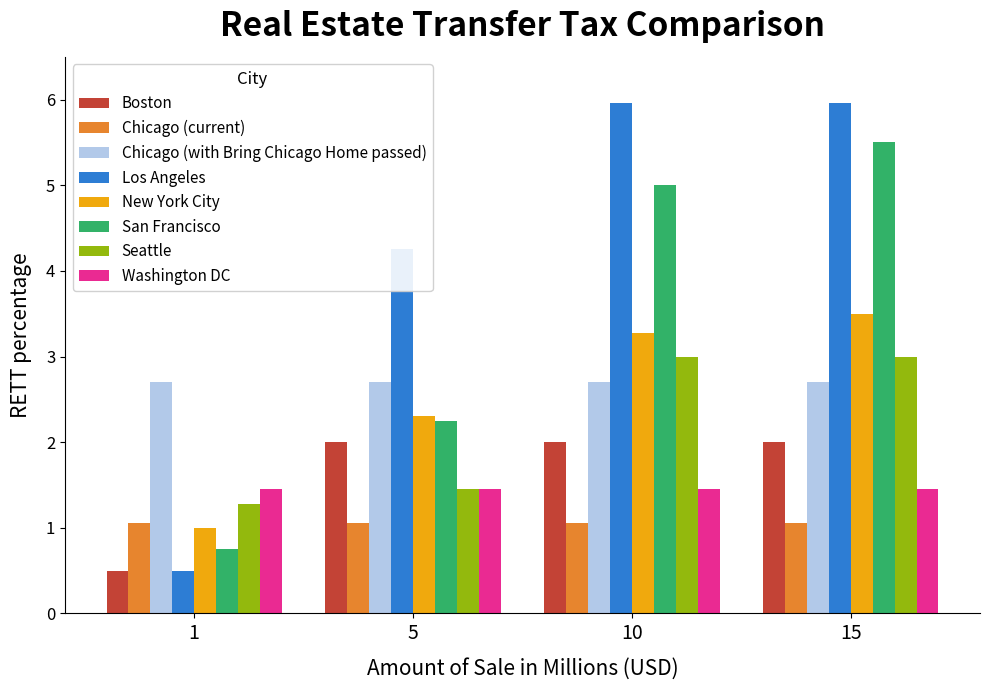

What is the difference between the San Francisco values at 10 and 15?

0.5